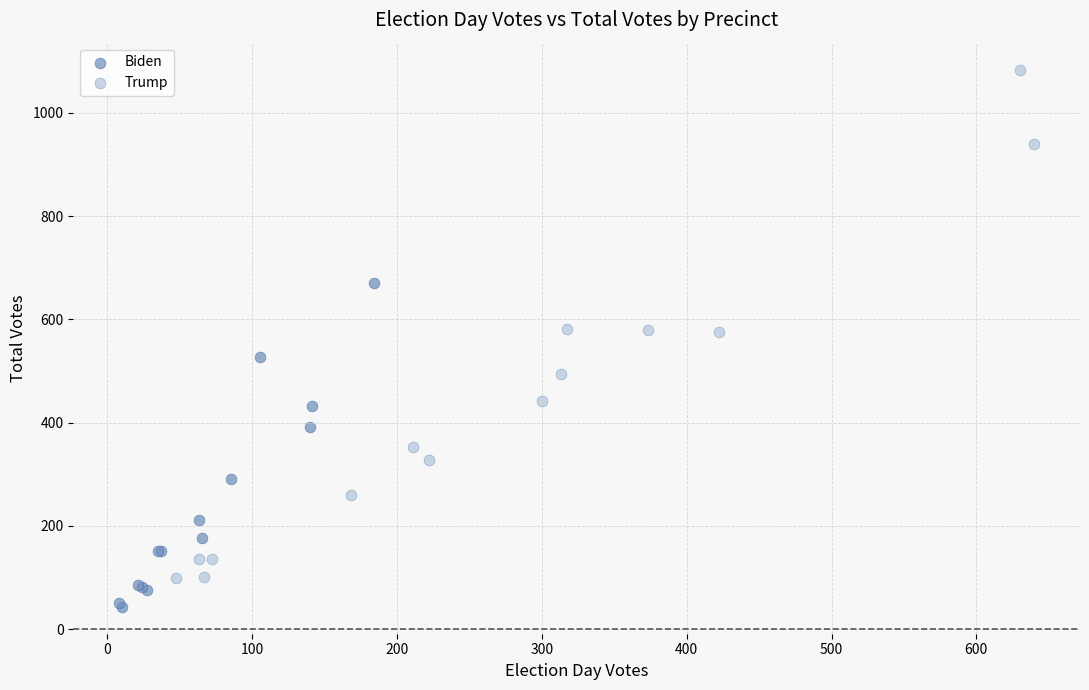

Which series reaches the minimum Y coordinate?

Biden